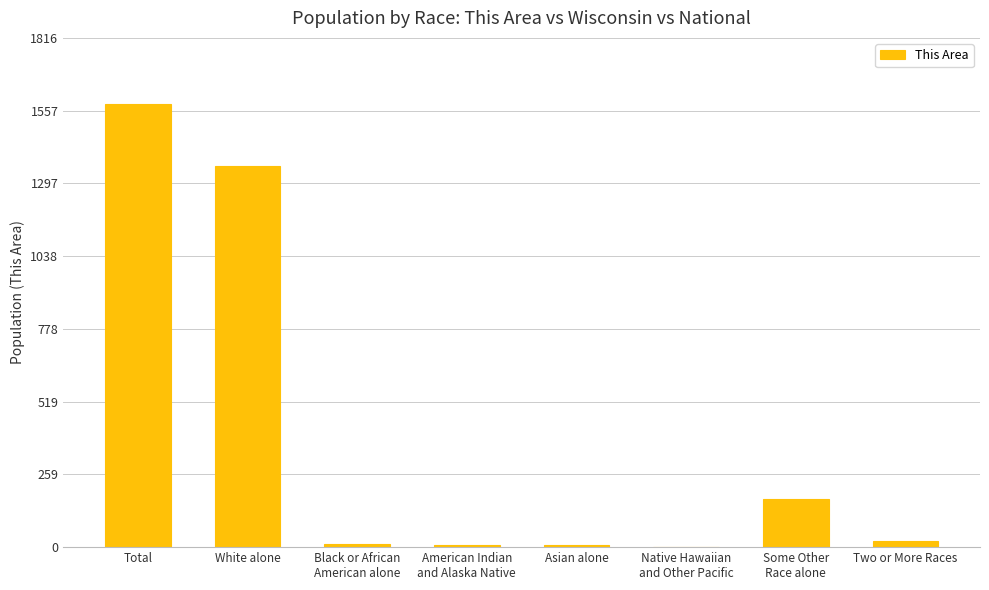

What is the sum of all values?

3160